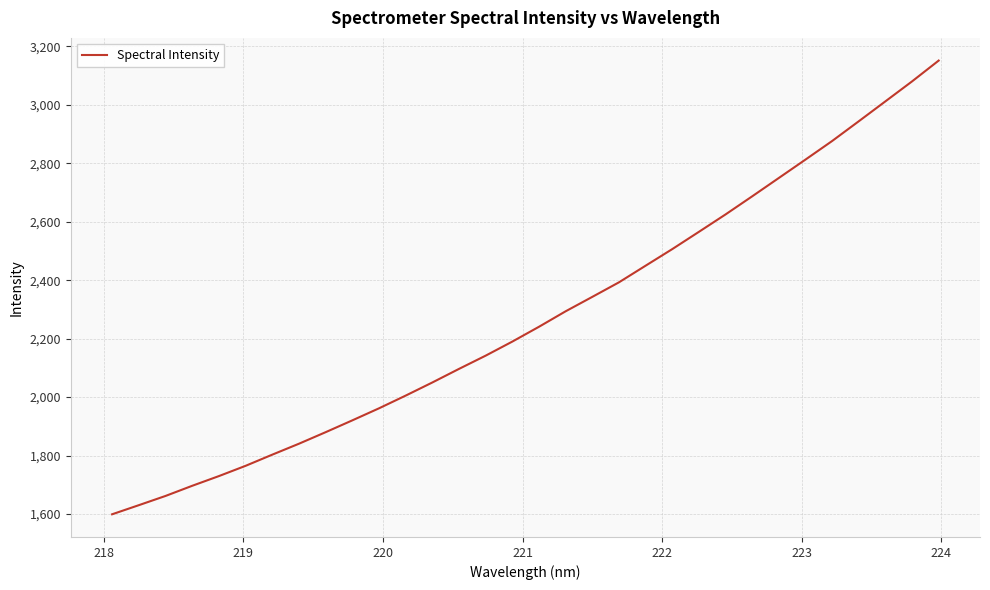

What is the greatest value displayed?

3151.6